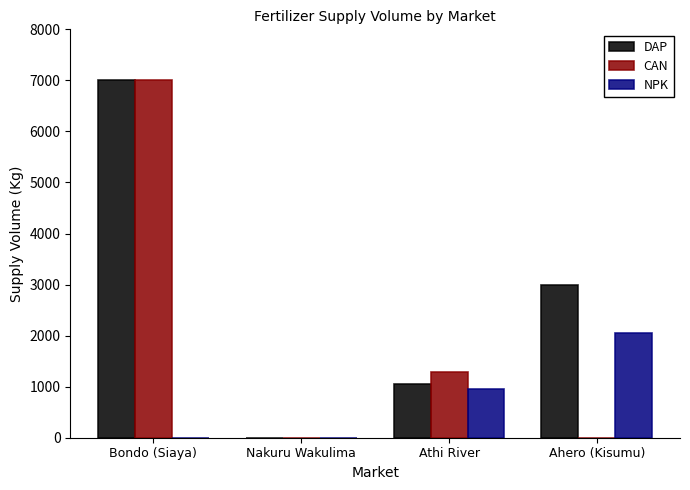

Which series changed the most between Nakuru Wakulima and Athi River?

CAN